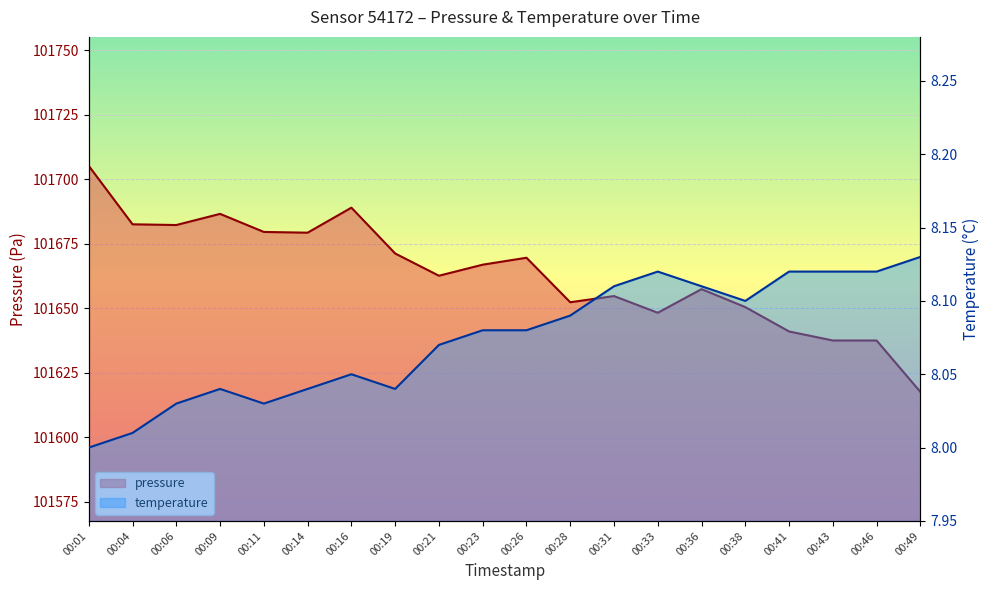

Which has a higher value, 00:04 or 00:06?

00:04